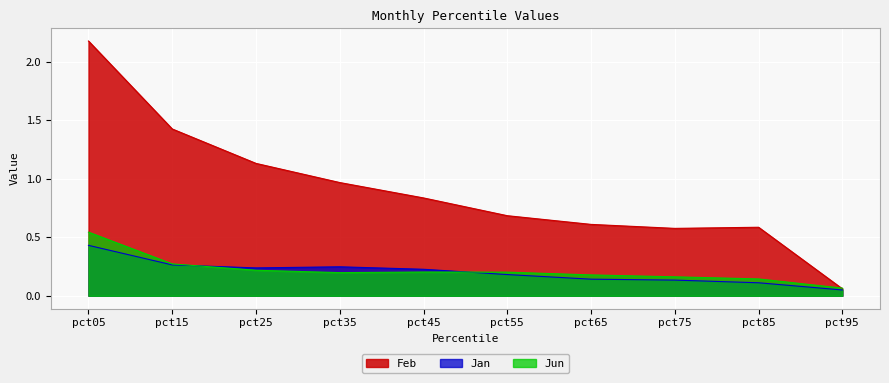

What is the average value of the Jun series?

0.2